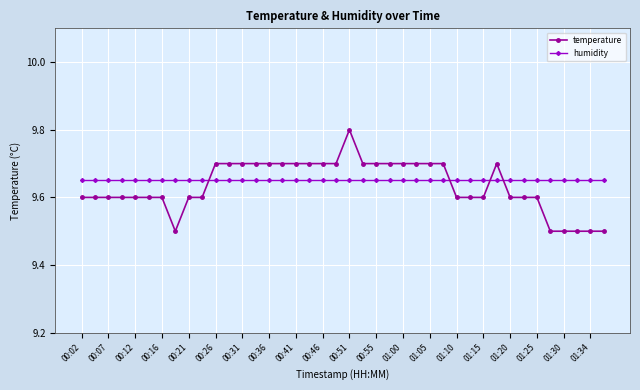

How many lines are shown in the chart?

2